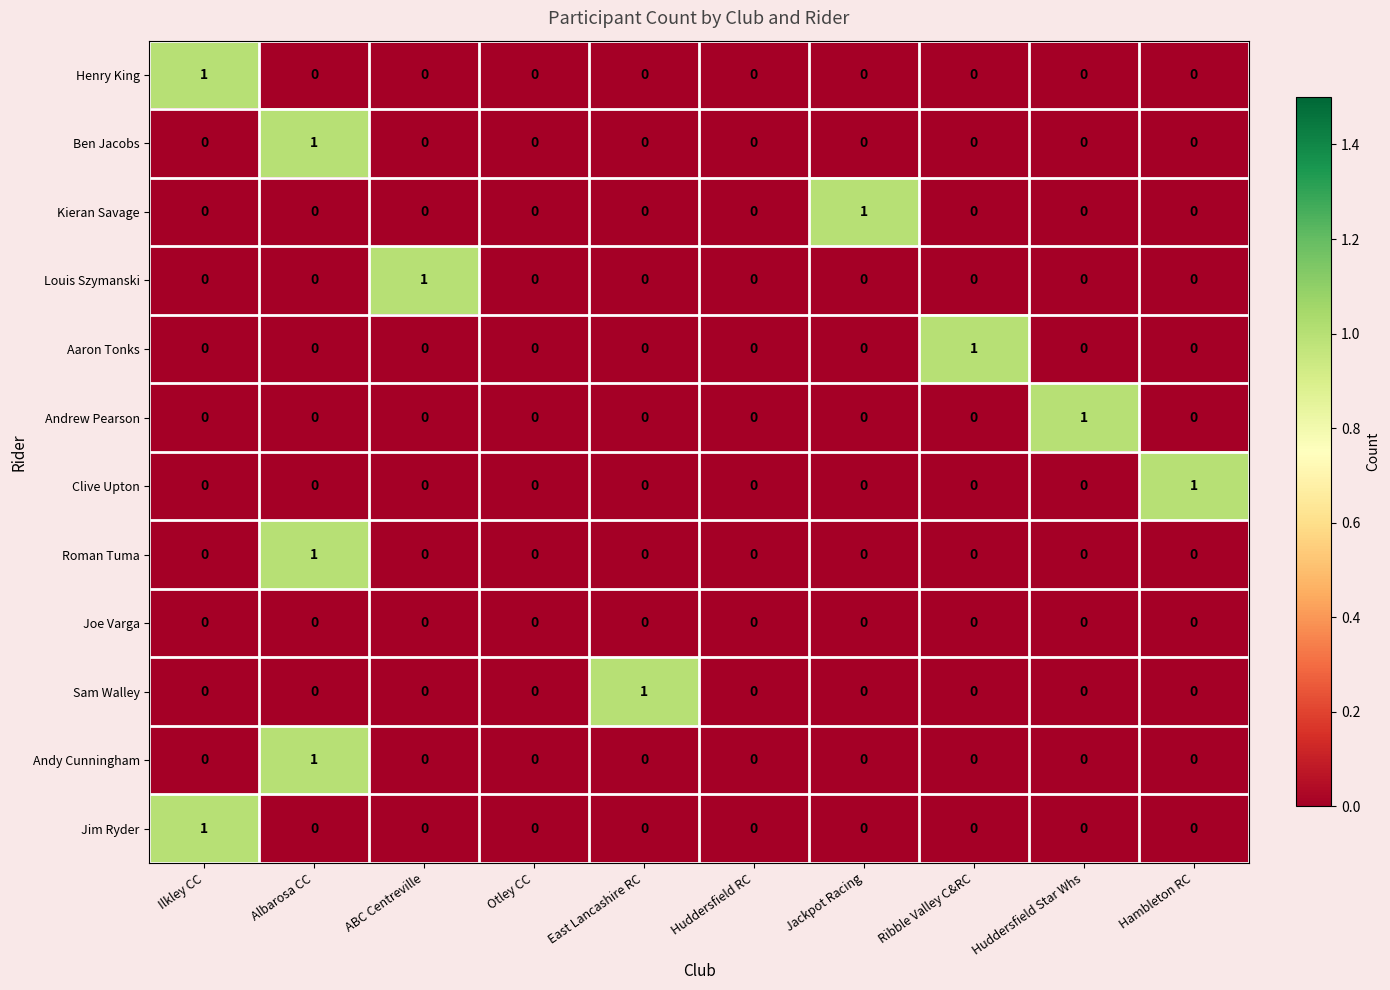

Is the value of Andy Cunningham at Huddersfield Star Whs greater than the value of Aaron Tonks at Ribble Valley C&RC?

No